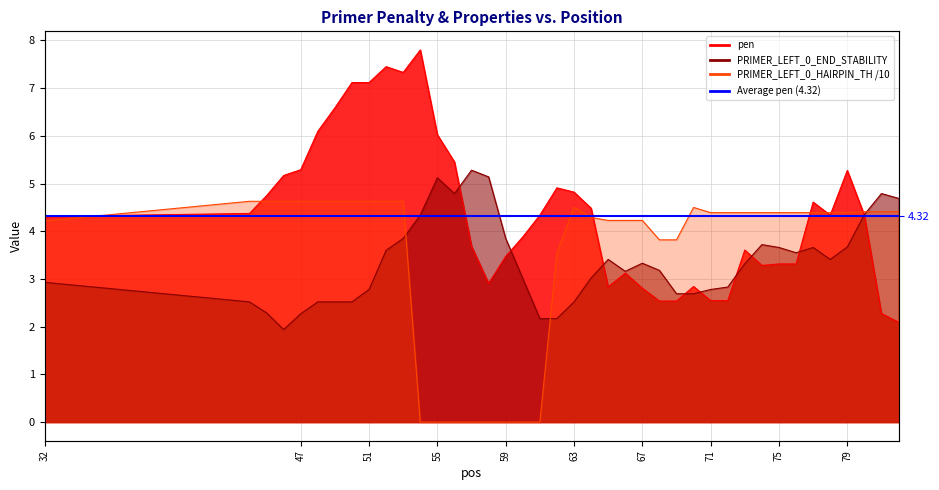

What is the difference between the maximum and minimum values in the PRIMER_LEFT_0_HAIRPIN_TH series?

4.6